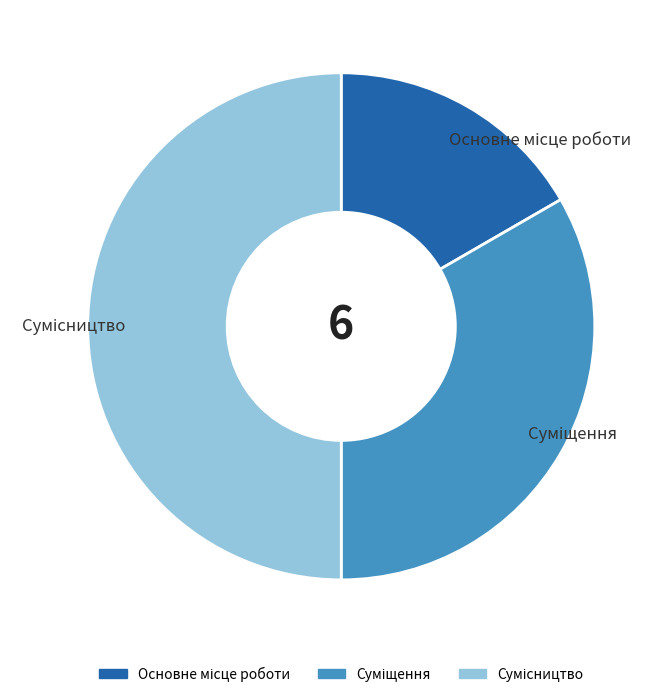

What is the ratio of the value at Сумісництво to the value at Суміщення?

1.5